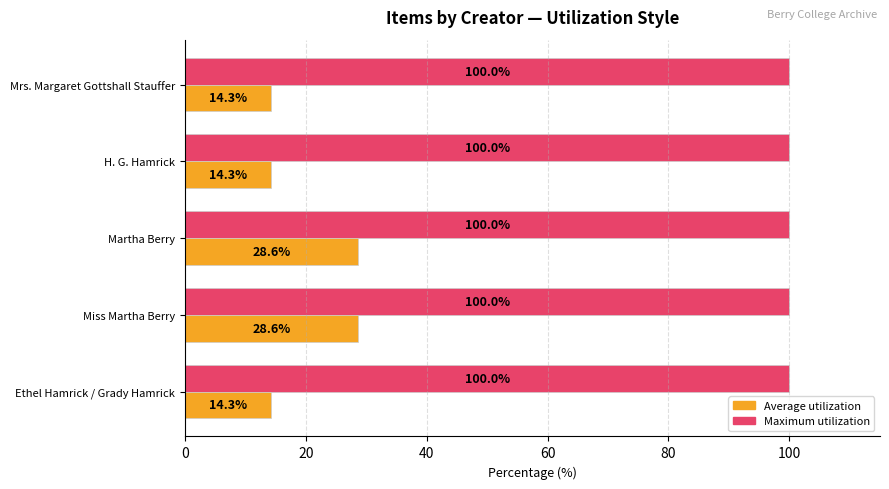

Rank the series by their average value, from highest to lowest.

Maximum utilization, Average utilization